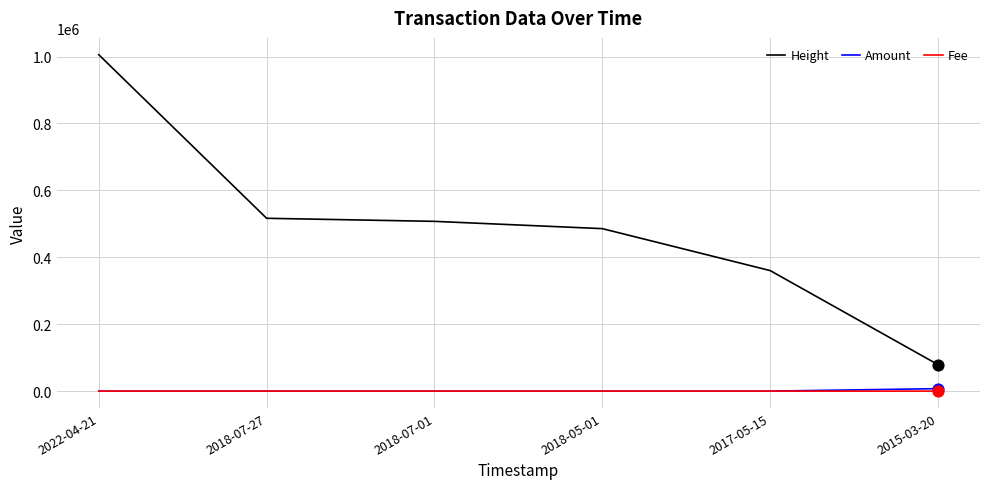

Is the value of Fee at 2018-07-27 greater than the value of Height at 2015-03-20?

No